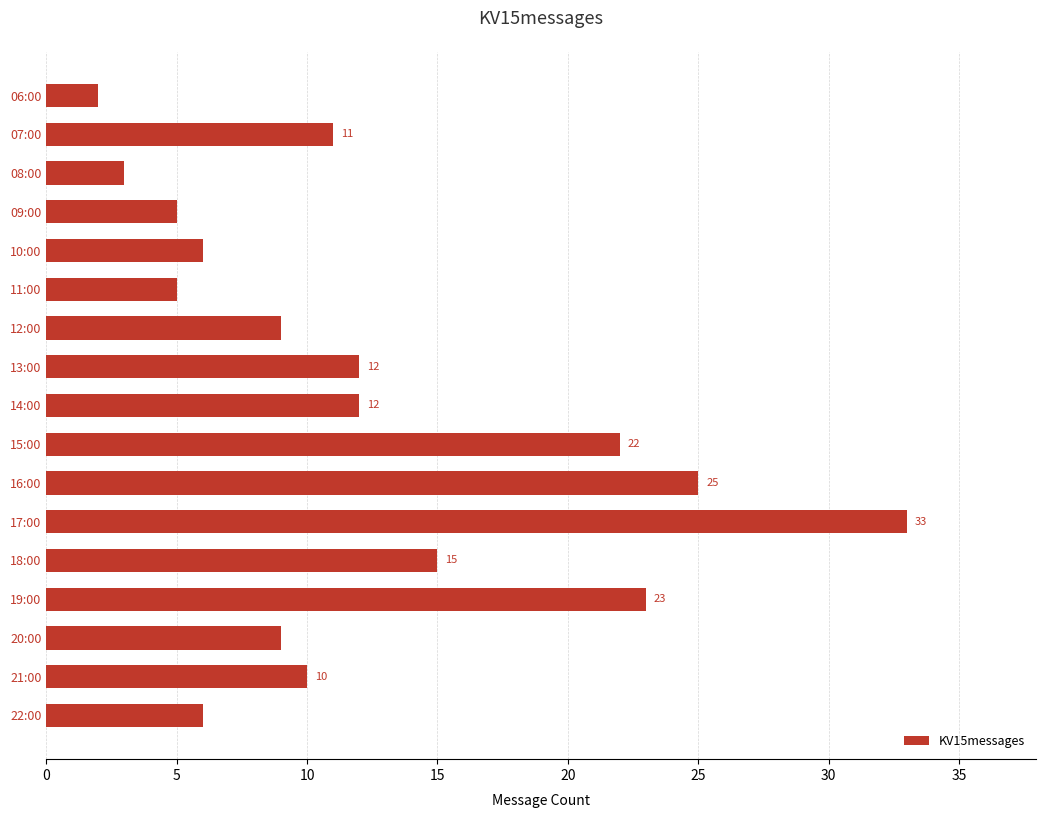

What is the average value?

12